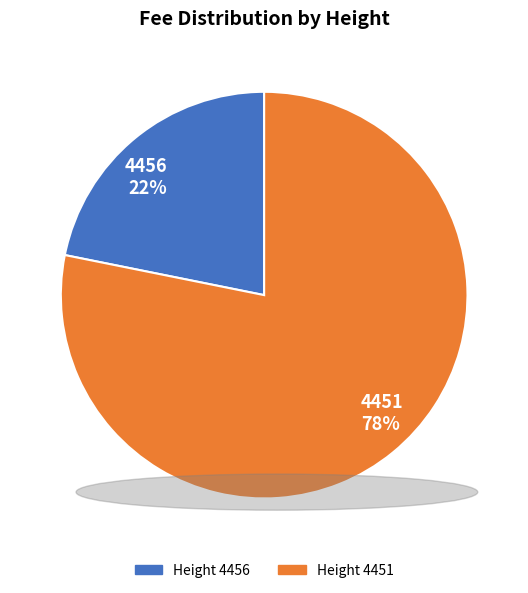

Between 4456 and 4451, which is larger?

4451